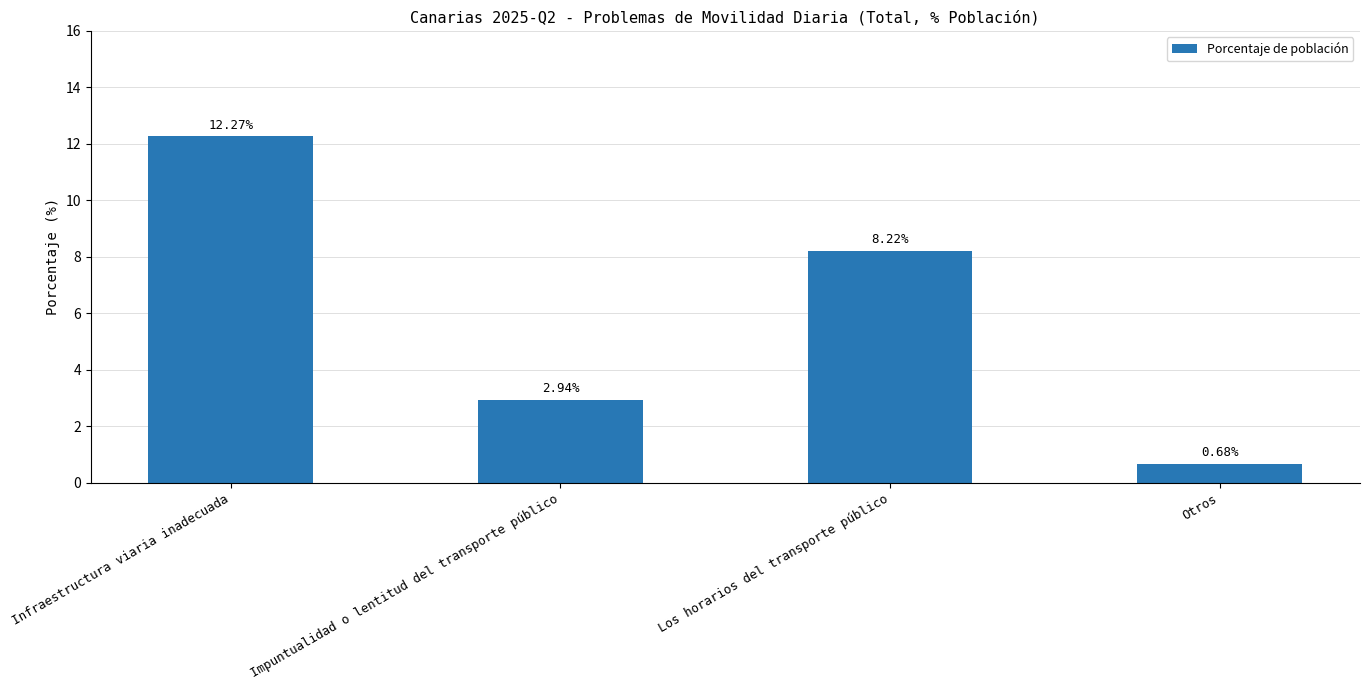

Approximately how many times larger is the value at Los horarios del transporte público compared to Impuntualidad o lentitud del transporte público?

2.8